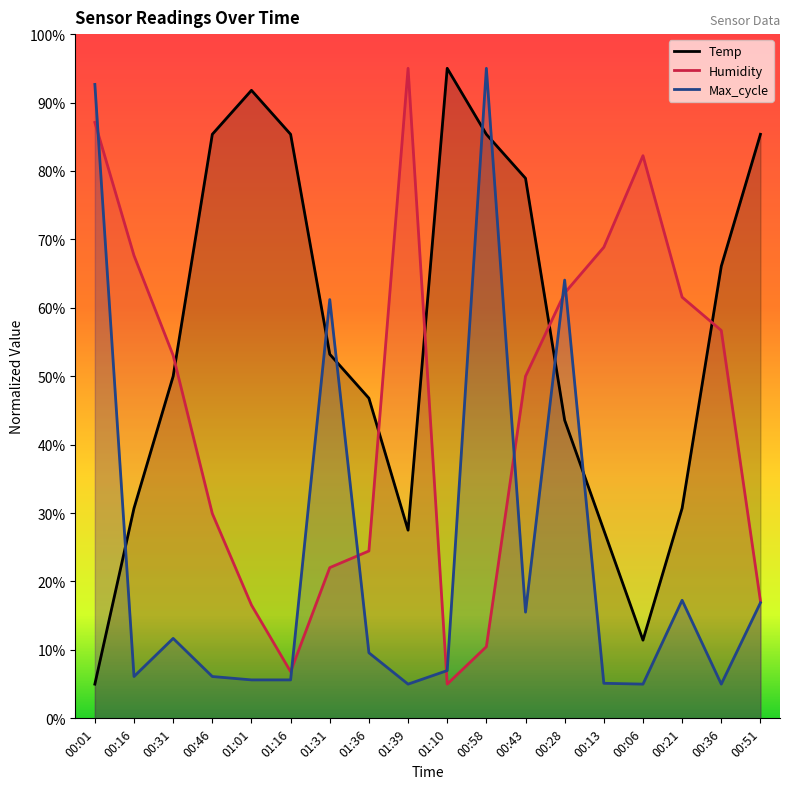

Which has a higher value, 00:51 or 01:16?

00:51